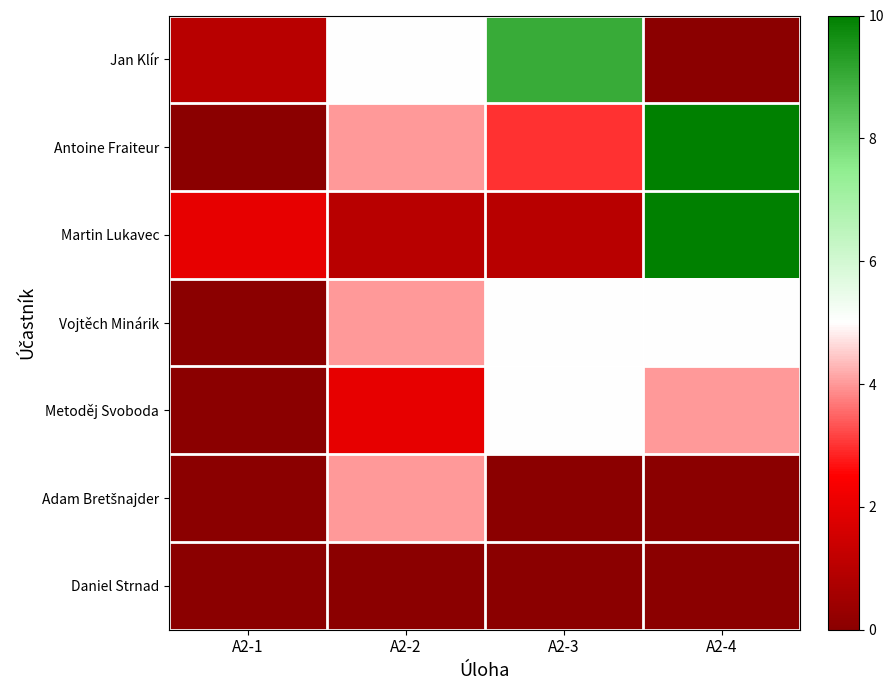

How many series are shown in this chart?

7